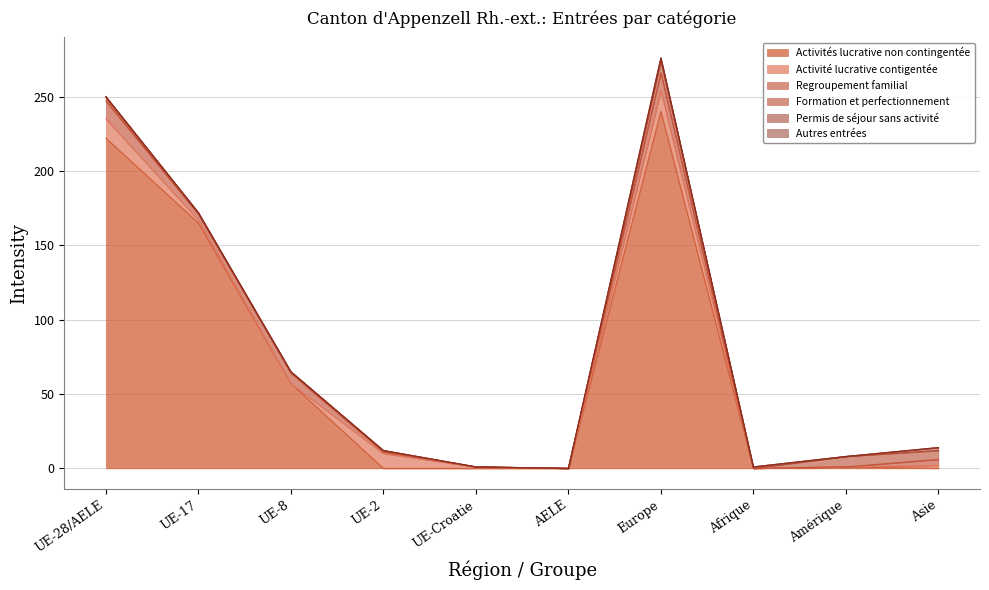

Between Afrique and UE-8, which is larger?

UE-8